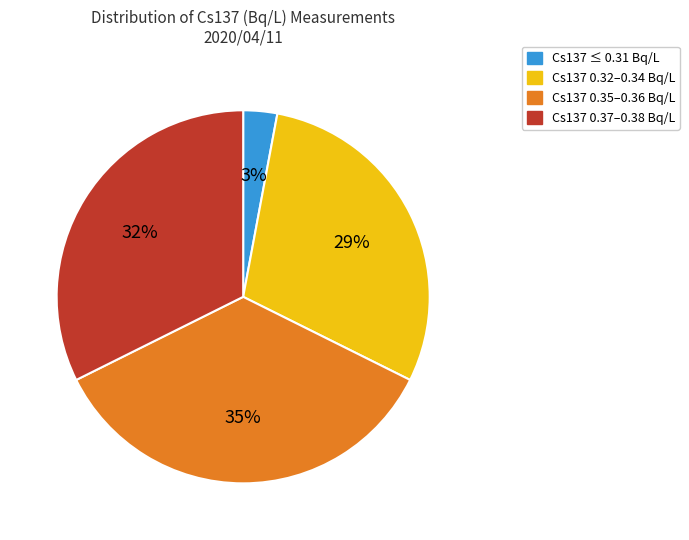

Does any single category account for the majority?

No